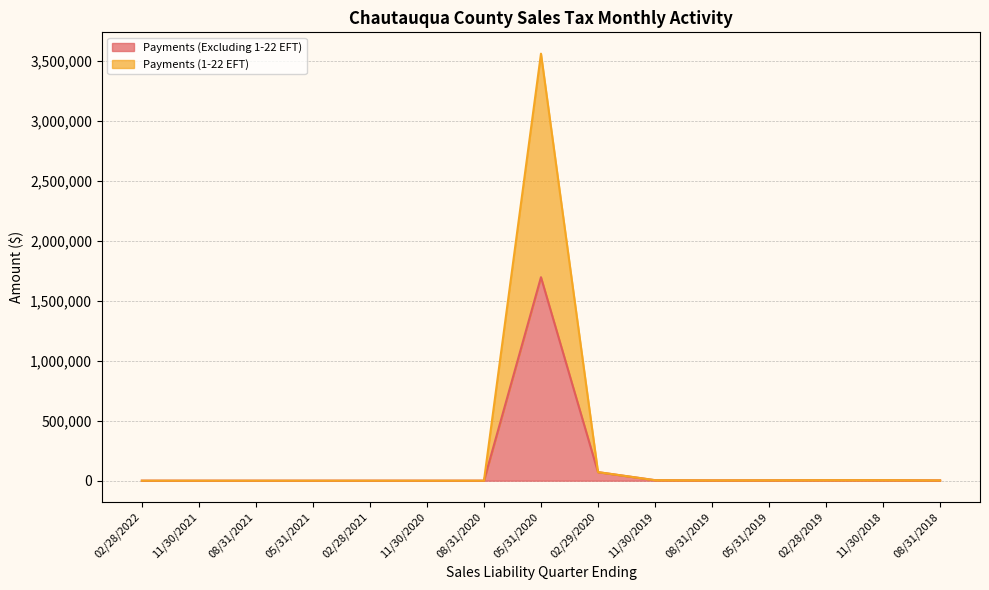

Rank the series by their average value, from lowest to highest.

Payments (Excluding 1-22 EFT), Payments (1-22 EFT)